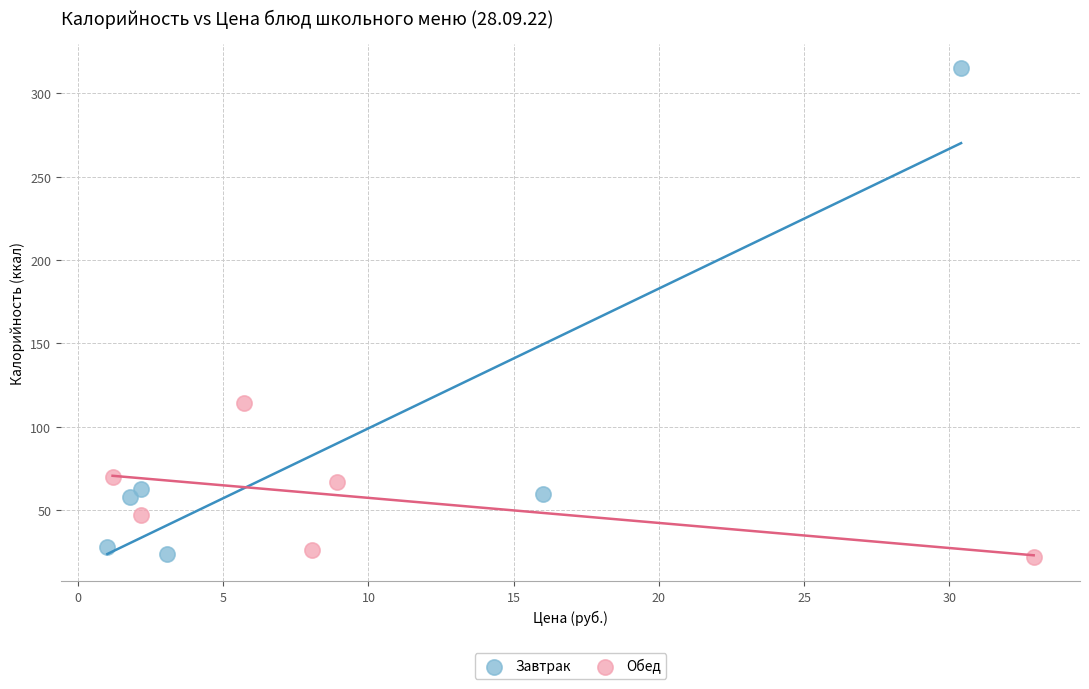

Which series reaches the maximum Y coordinate?

Завтрак